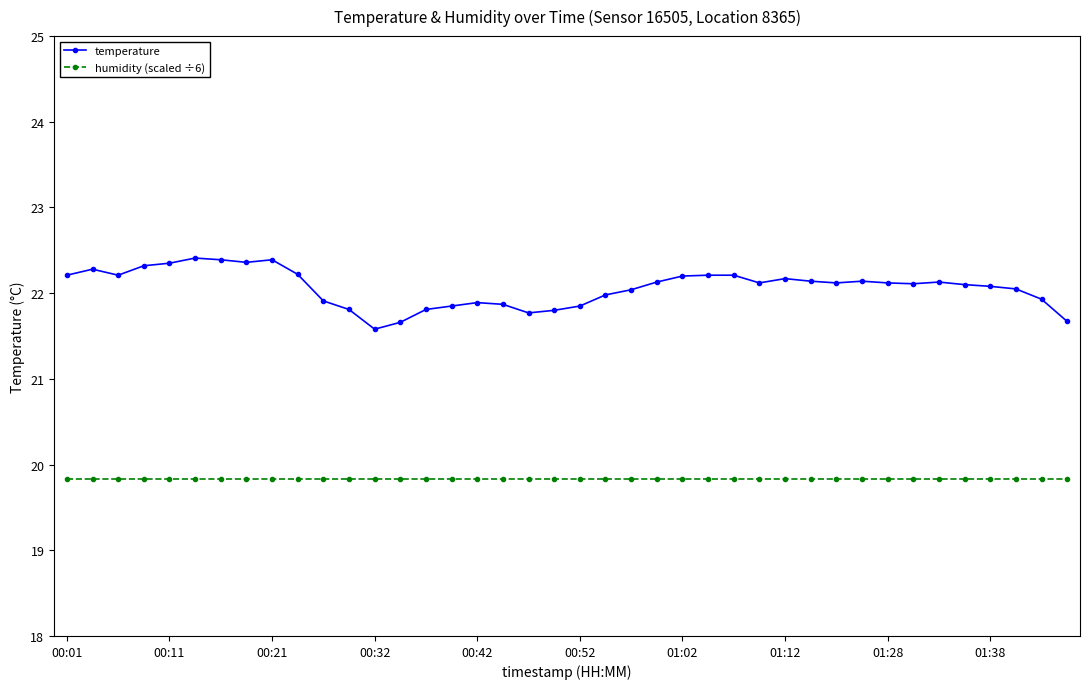

Which series has the largest total across all categories?

temperature